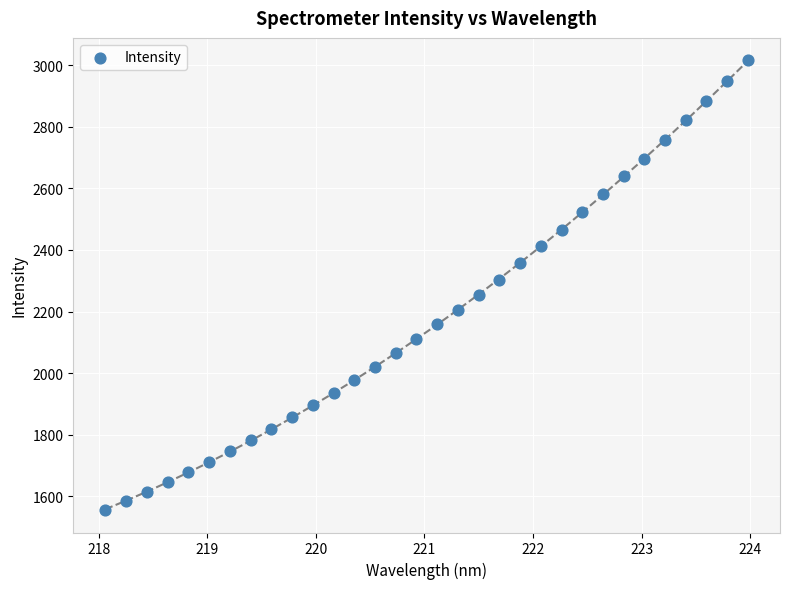

What is the range of Y values (max minus min)?

1460.2